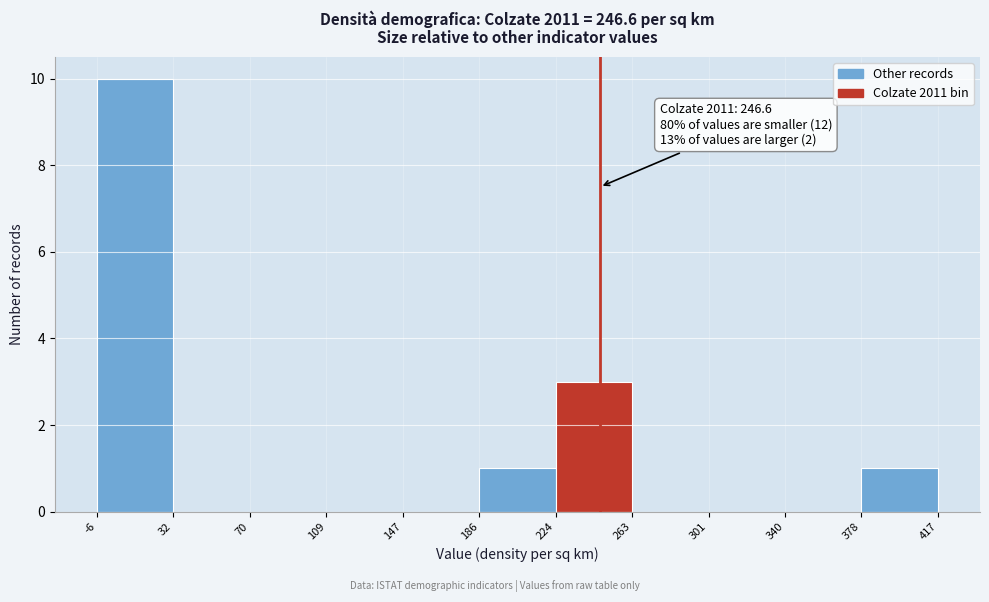

Which range on the x-axis has the tallest bar?

-6 to 32